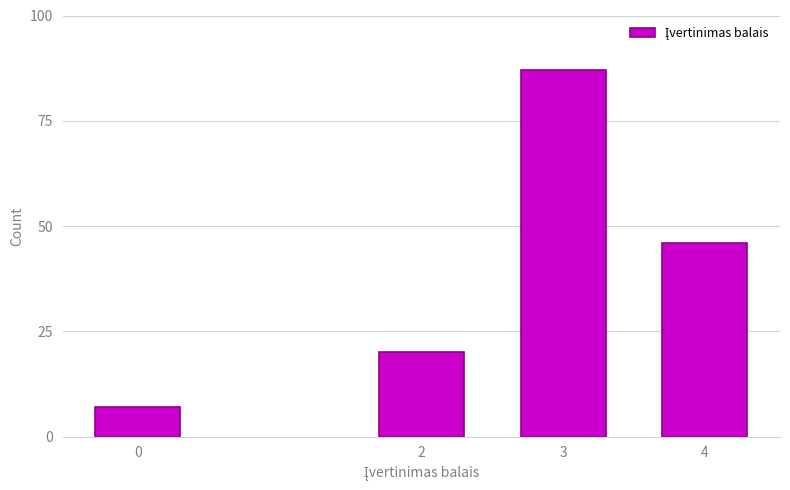

Reading left to right, transcribe all the data shown in this chart.

0=7	2=20	3=87	4=46